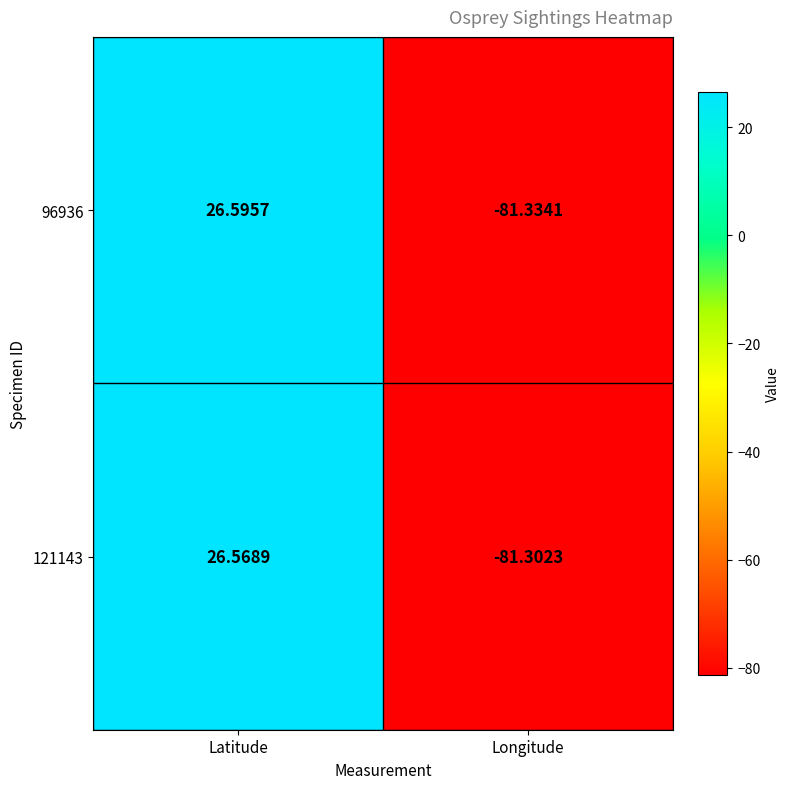

At which category does the chart reach its peak across all series?

Latitude